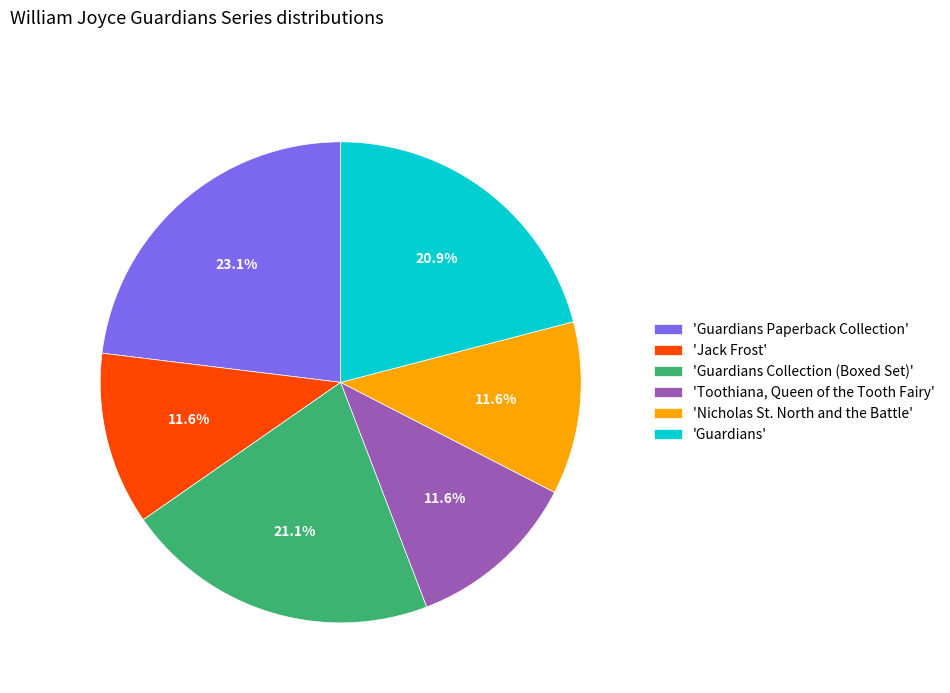

Which slice is the largest?

'Guardians Paperback Collection'